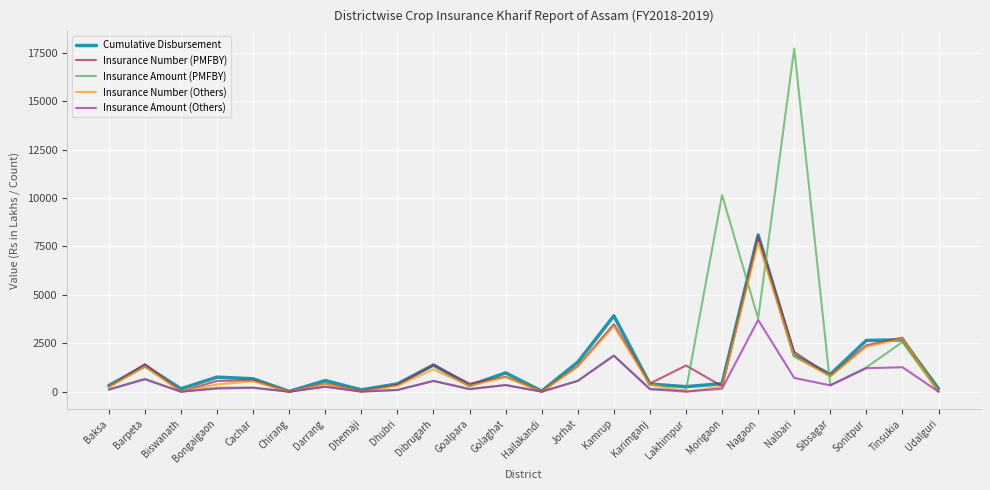

The value of Insurance Number (Others) at Karimganj is 370.0. True or false?

True